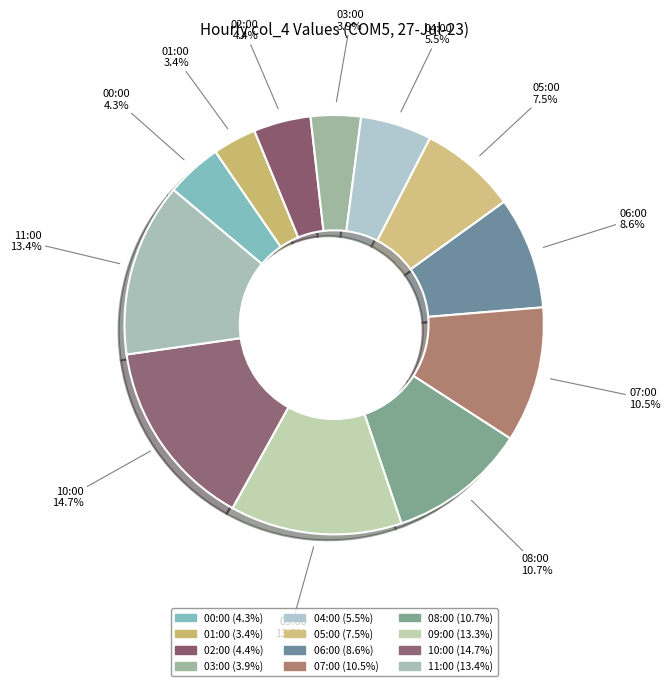

Count the number of slices in the pie.

12